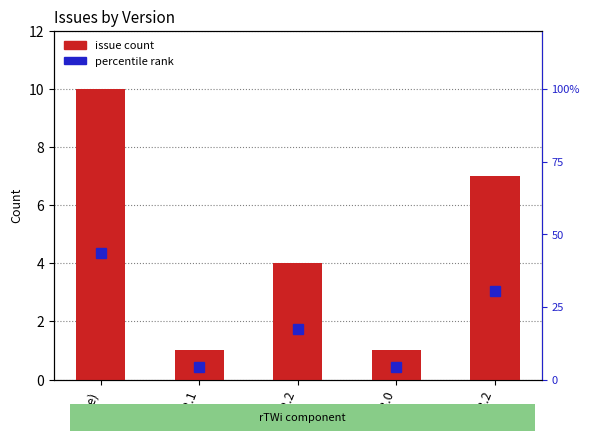

Does the chart contain stacked bars?

No